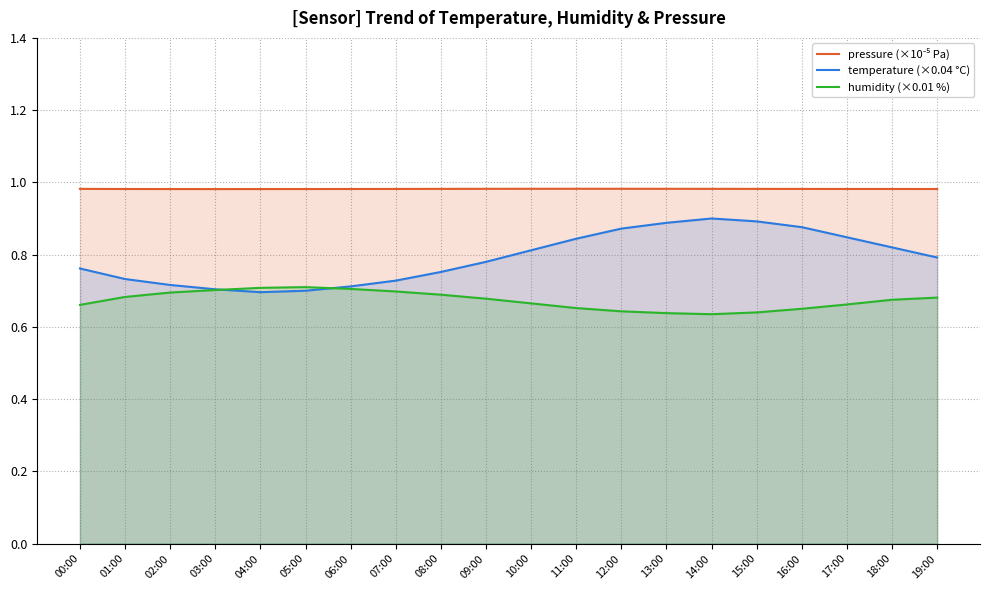

How many lines are shown in the chart?

3